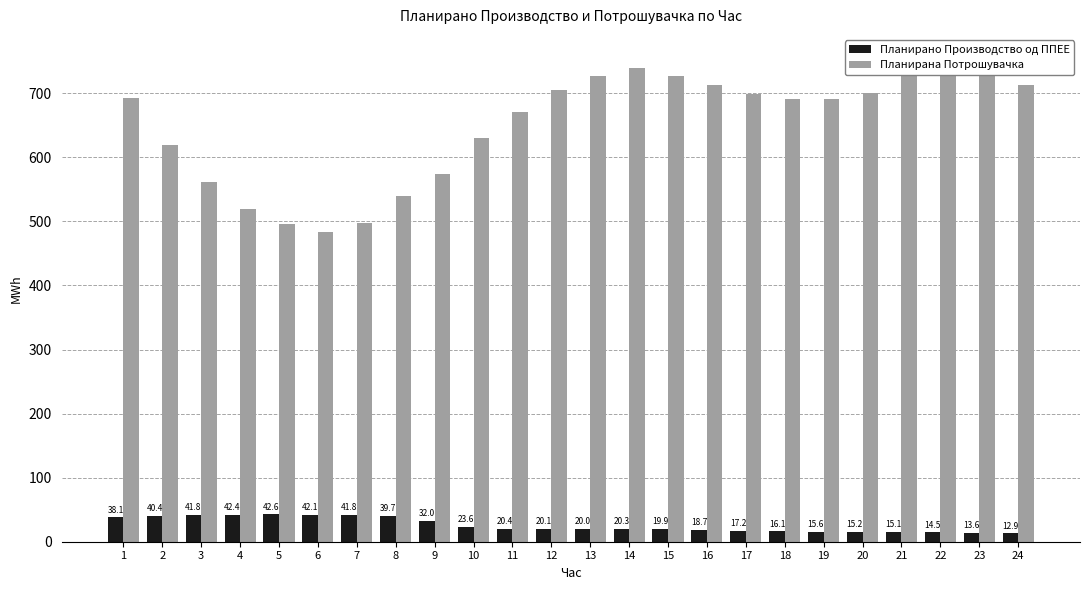

At how many categories does at least one series exceed 322?

24